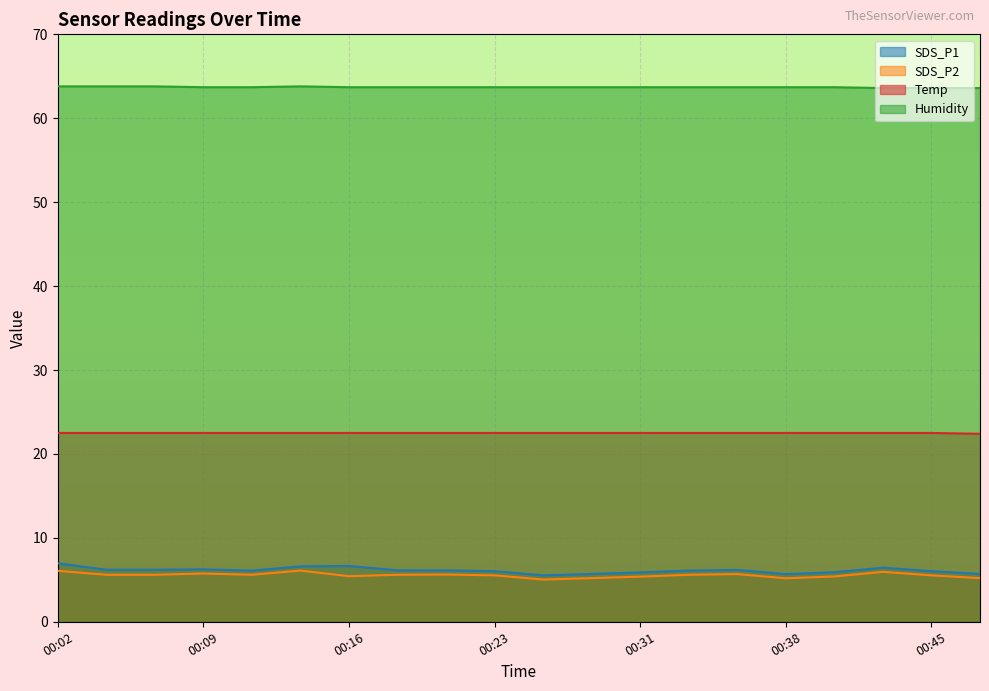

What is the total value across all series at 00:04?

98.1